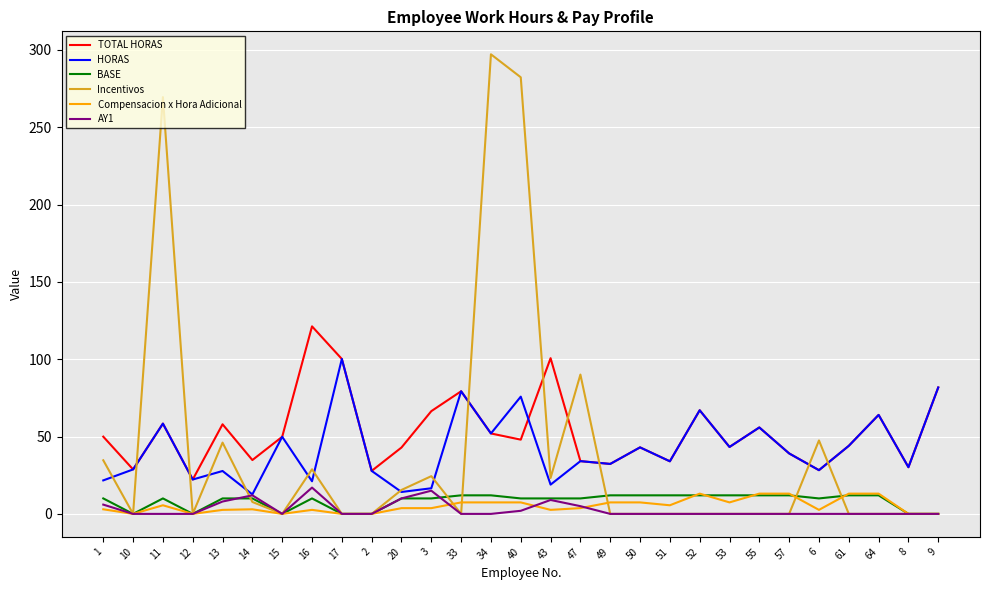

What is the difference between the maximum and minimum values in the TOTAL HORAS series?

99.0